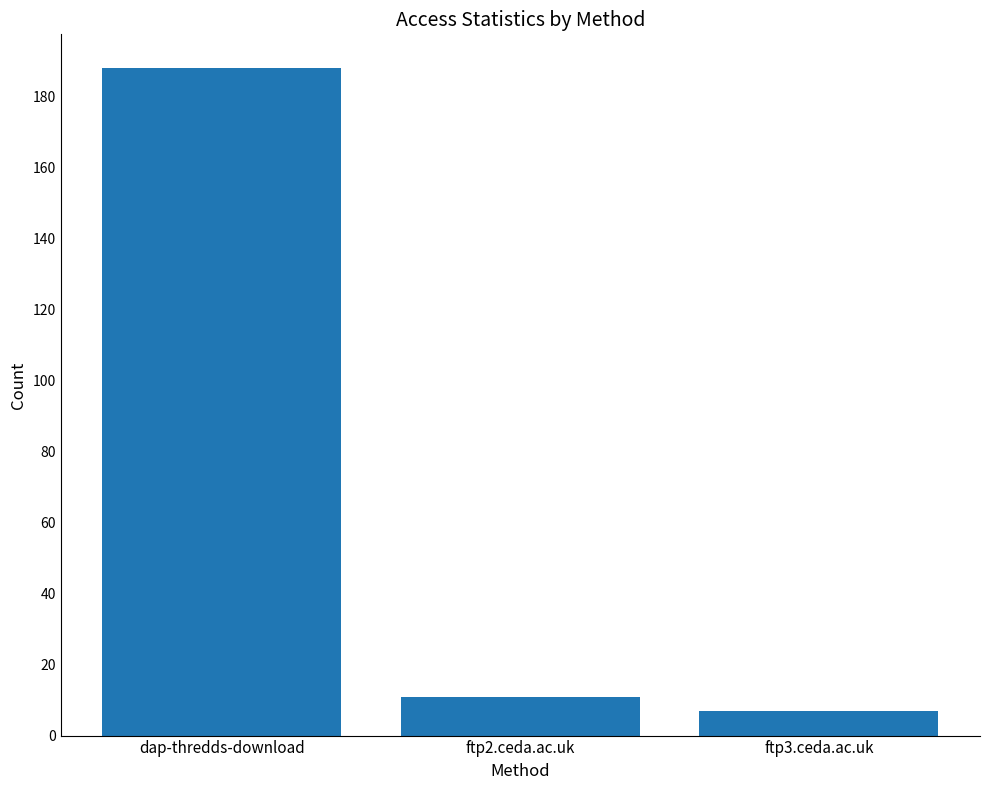

What position from the right is dap-thredds-download?

3